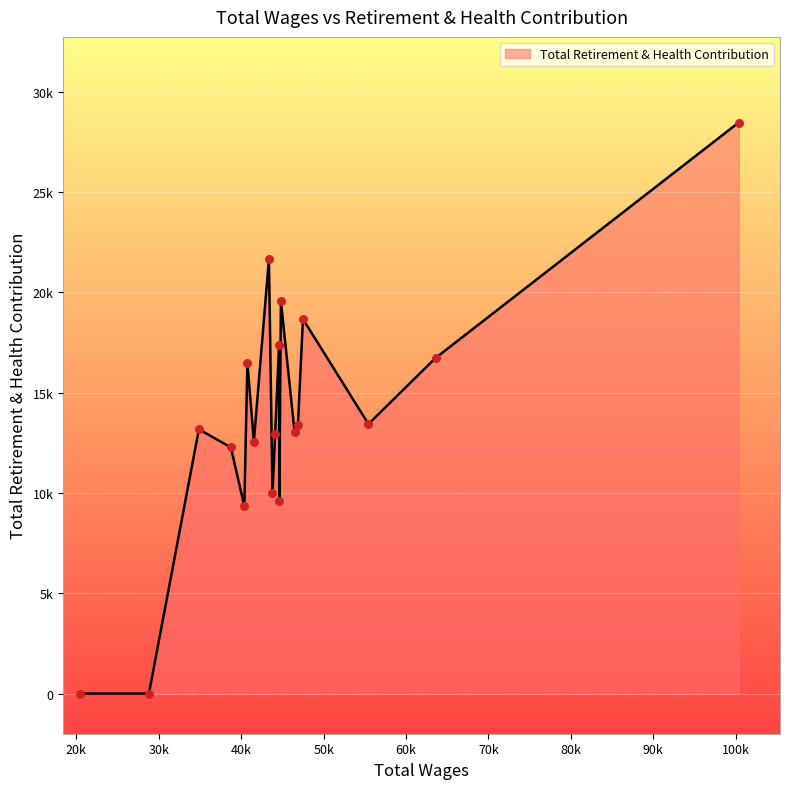

Is this an area chart (filled region under the line)?

Yes